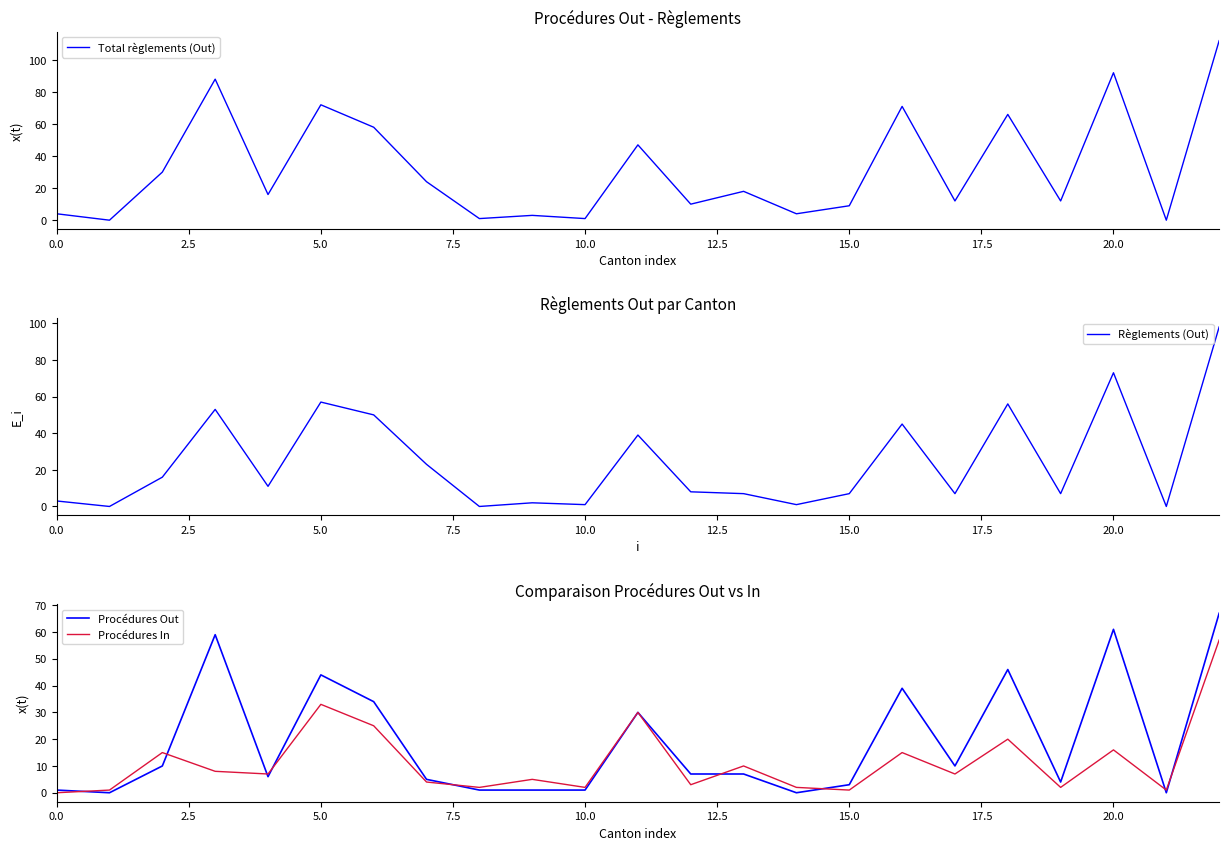

In Total règlements (Out), how many points are higher than both neighbors (excluding endpoints)?

8